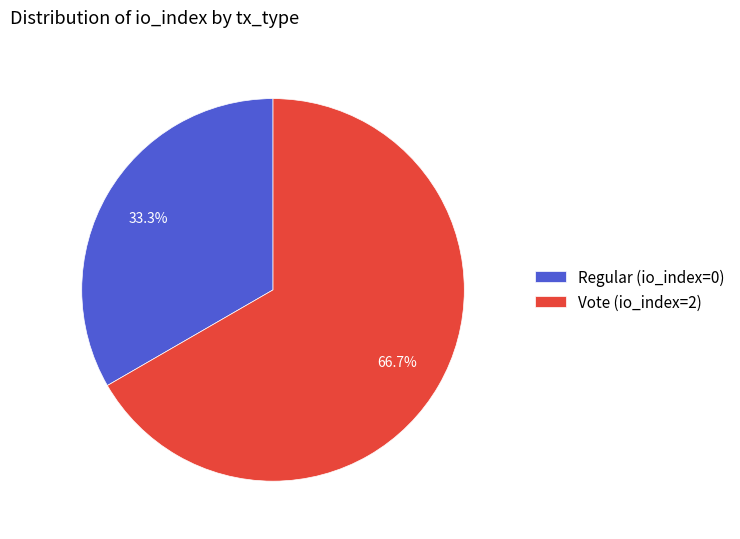

Which slice is the smallest?

Regular (io_index=0)